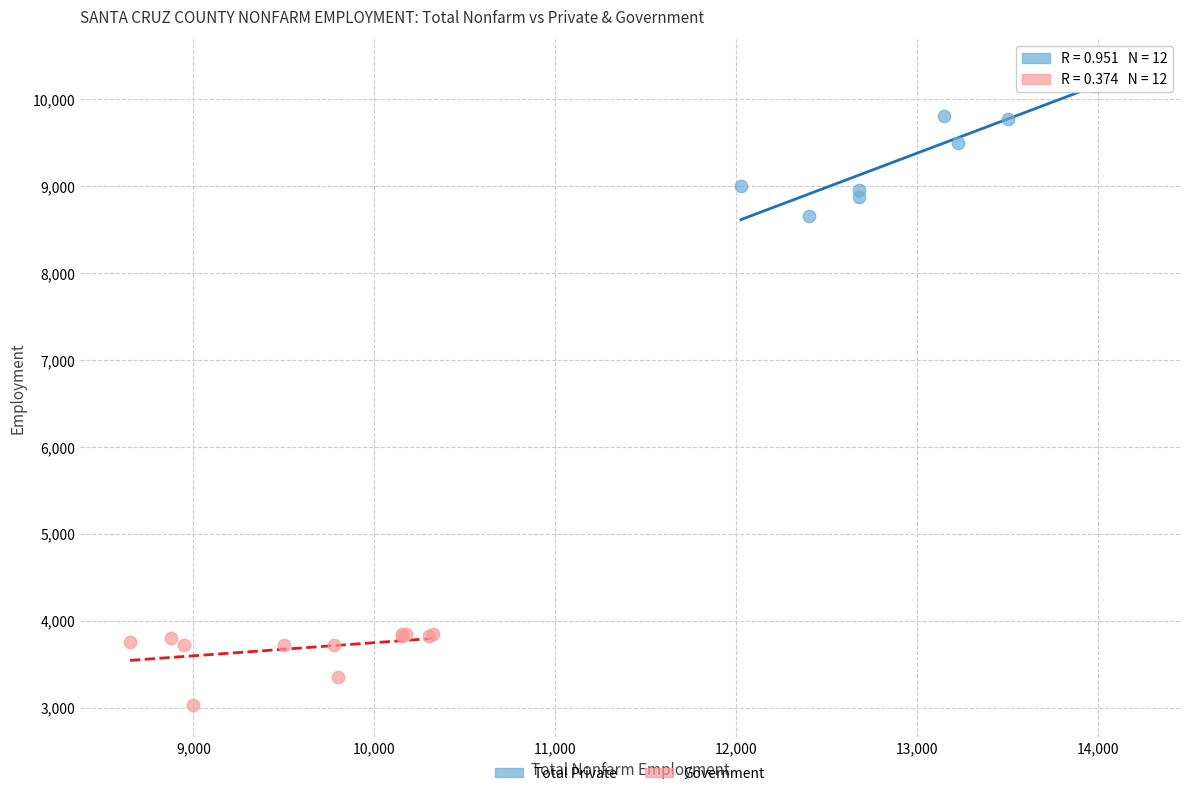

Which series contains the lowest Y value?

Government